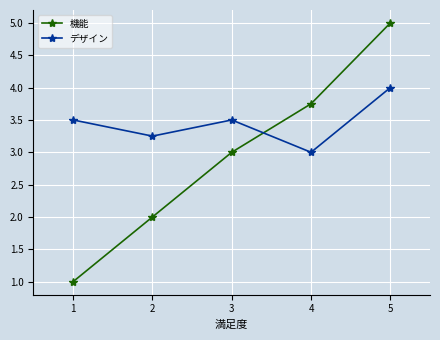

True or false: デザイン has more than 0 points higher than both neighbors.

True